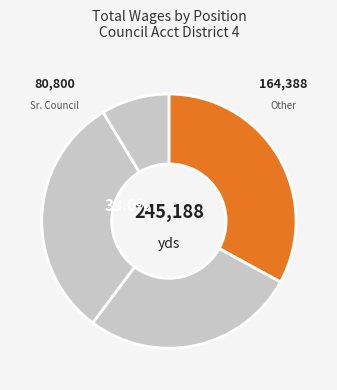

Does Council Representative represent more than half of the total?

No